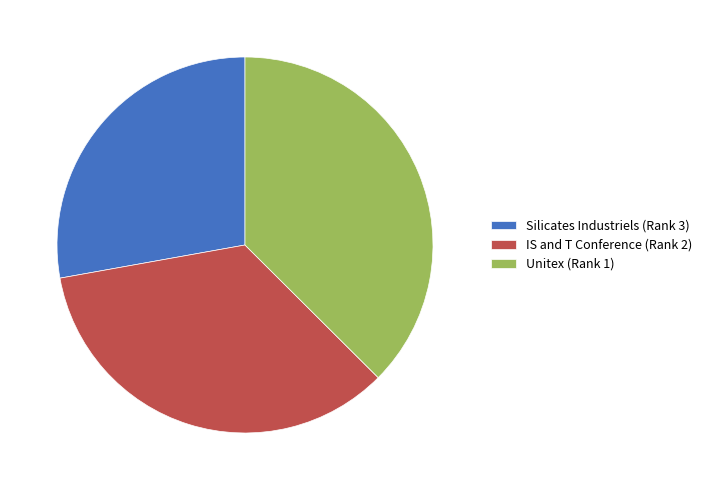

Is it true that IS and T Conference (Rank 2) is 22% of the pie?

False